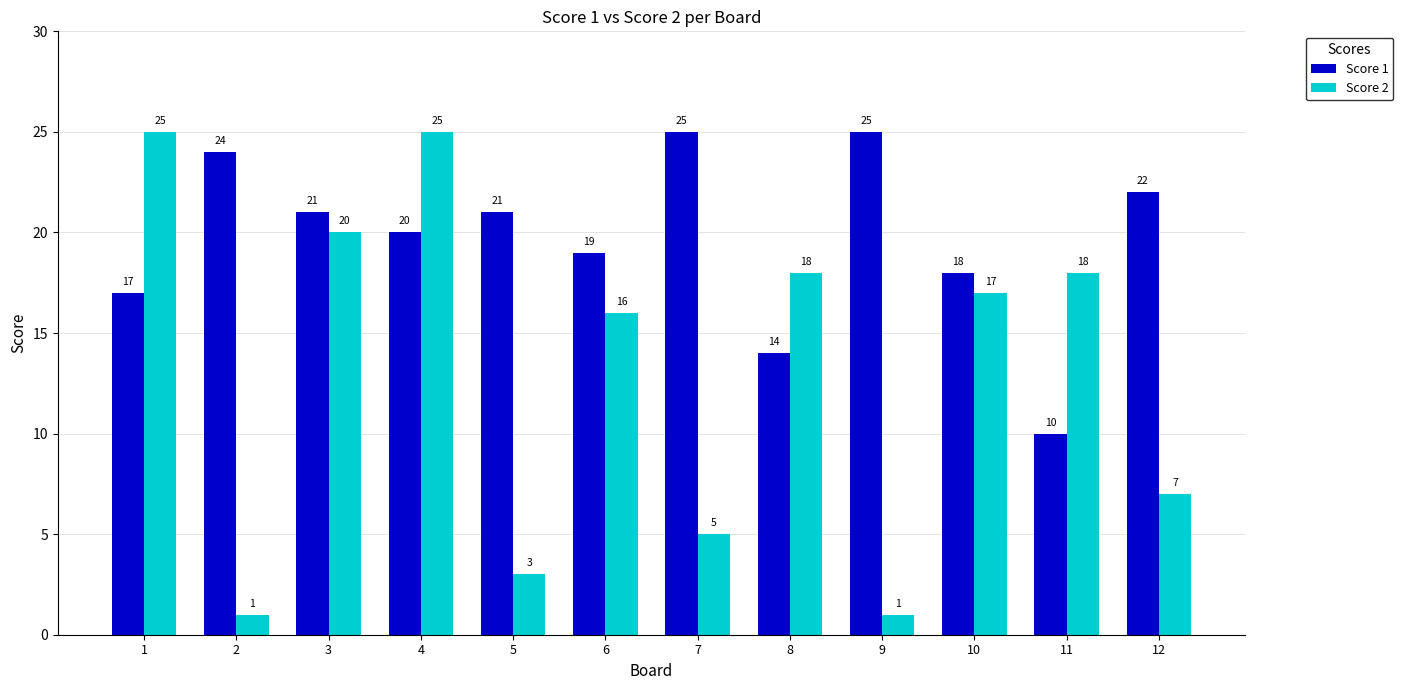

Reading left to right, extract all data points from this chart.

Score 1: 17	24	21	20	21	19	25	14	25	18	10	22
Score 2: 25	1	20	25	3	16	5	18	1	17	18	7